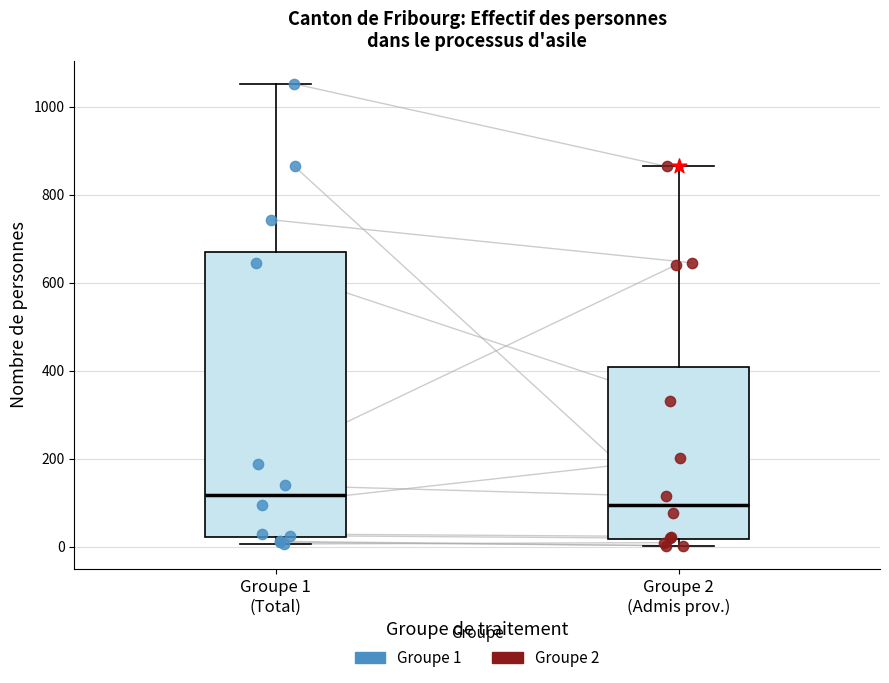

Reading left to right, read every box against the y-axis: the position of its median line, the range the box covers, and the ends of its whiskers. The values are not printed on the chart, so give them approximately, as read against the axis.

Groupe 1 (Total): median 120, box 20 to 660, whiskers 0 to 1060
Groupe 2 (Admis prov.): median 100, box 20 to 400, whiskers 0 to 860